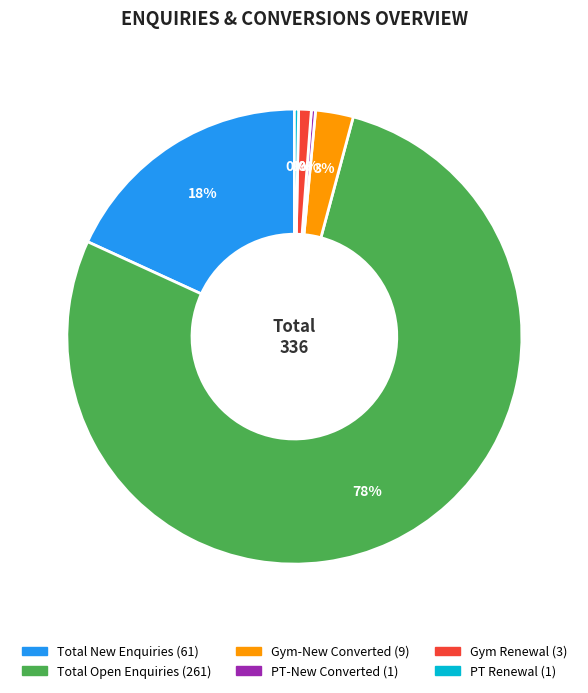

Which category has the biggest portion of the pie?

Total Open Enquiries